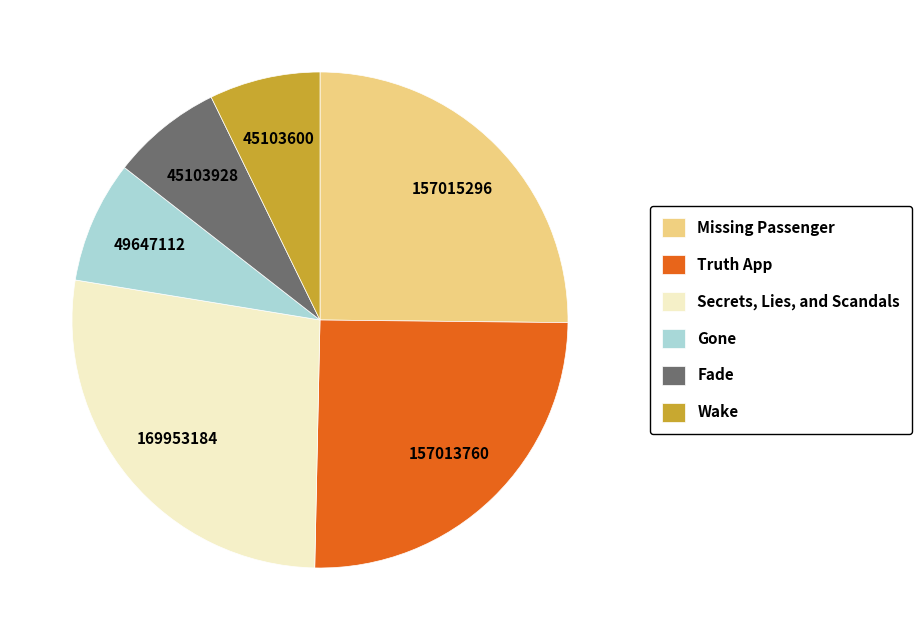

Does Fade represent more than half of the total?

No